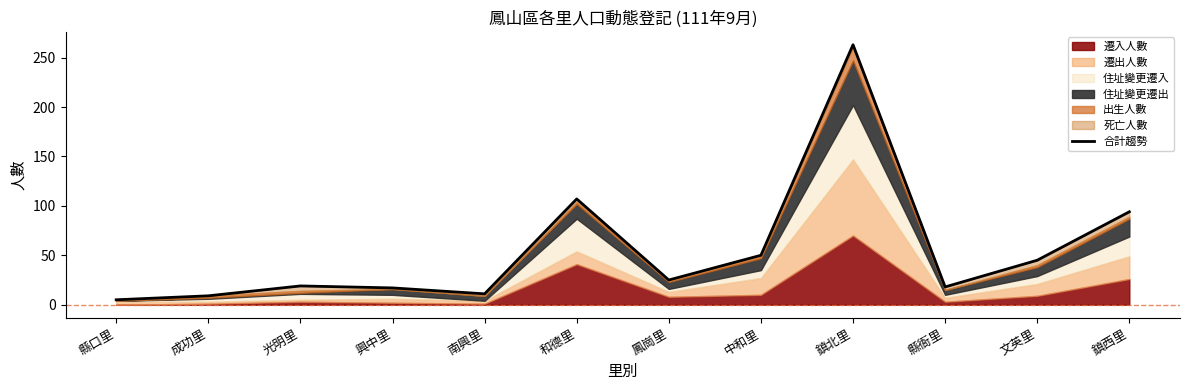

How many lines are shown in the chart?

1